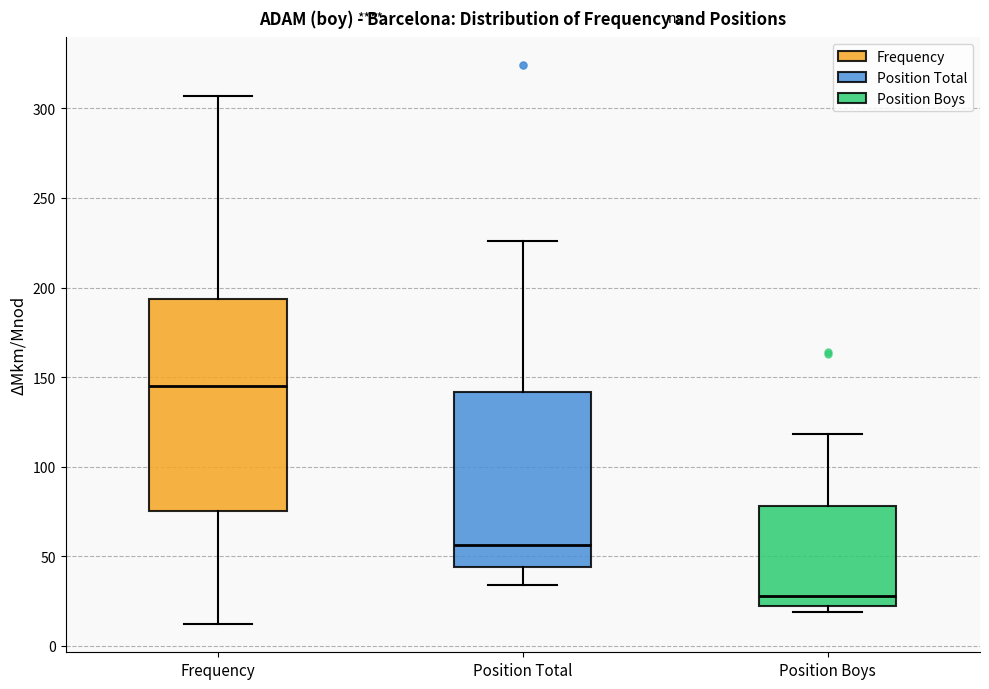

Which box's median line is the lowest?

Position Boys